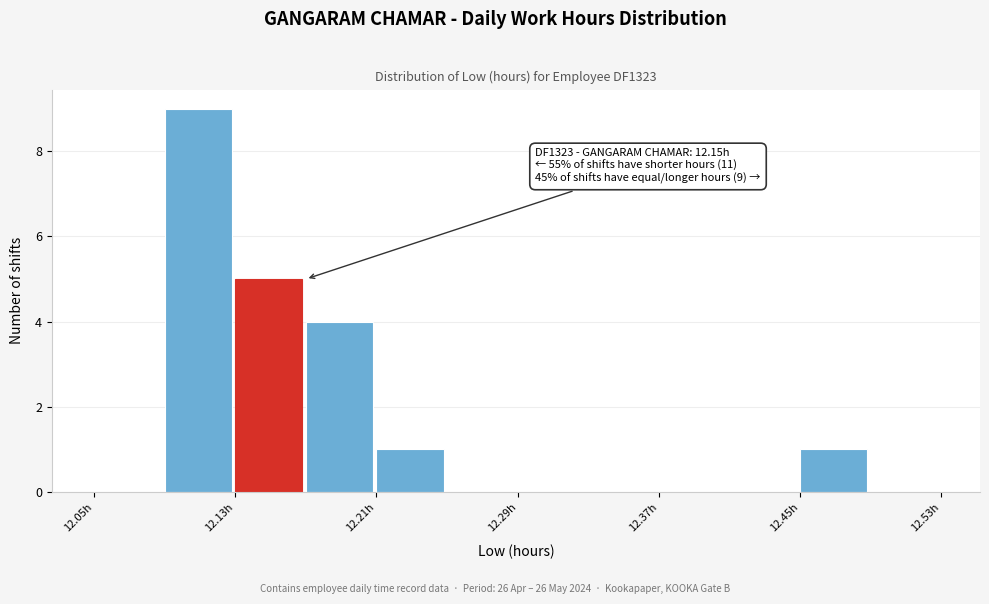

Over which range of the x-axis is the bar tallest?

12.09 to 12.13